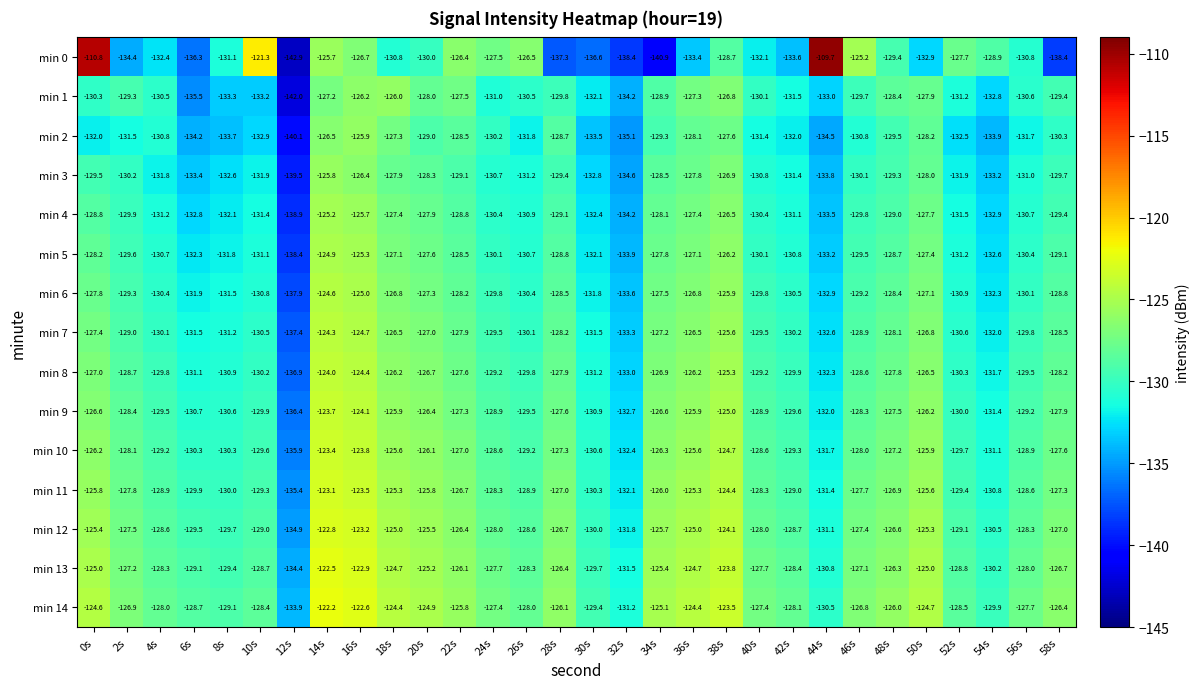

At which label is min 0 closest to -126?

14s